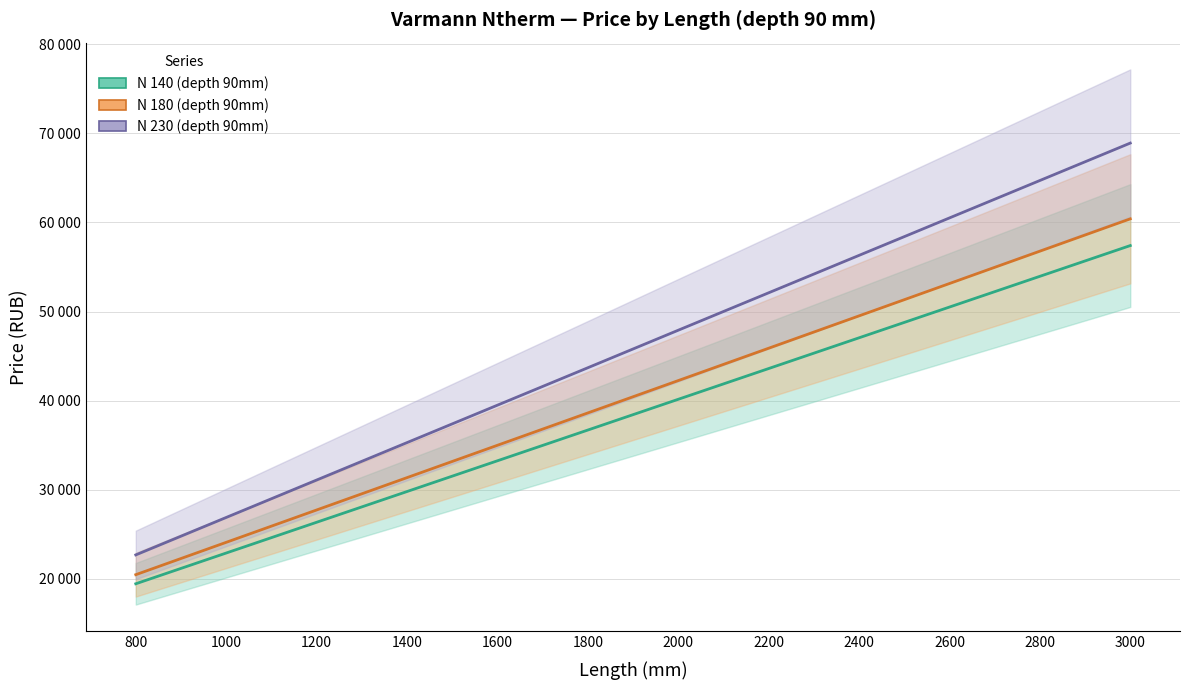

Is this an area chart (filled region under the line)?

No